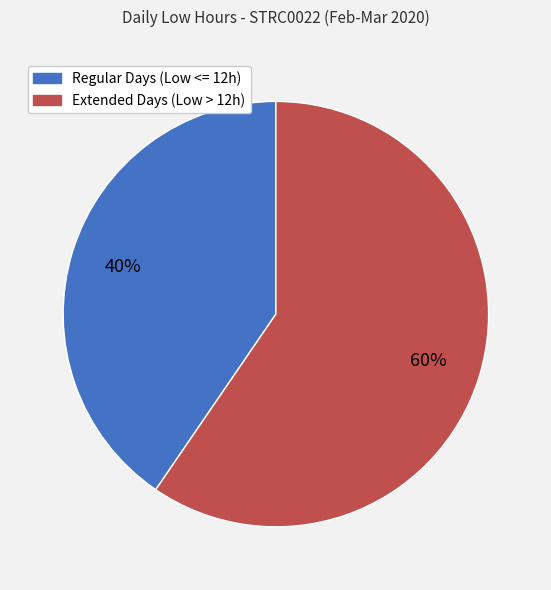

Count the number of slices in the pie.

2